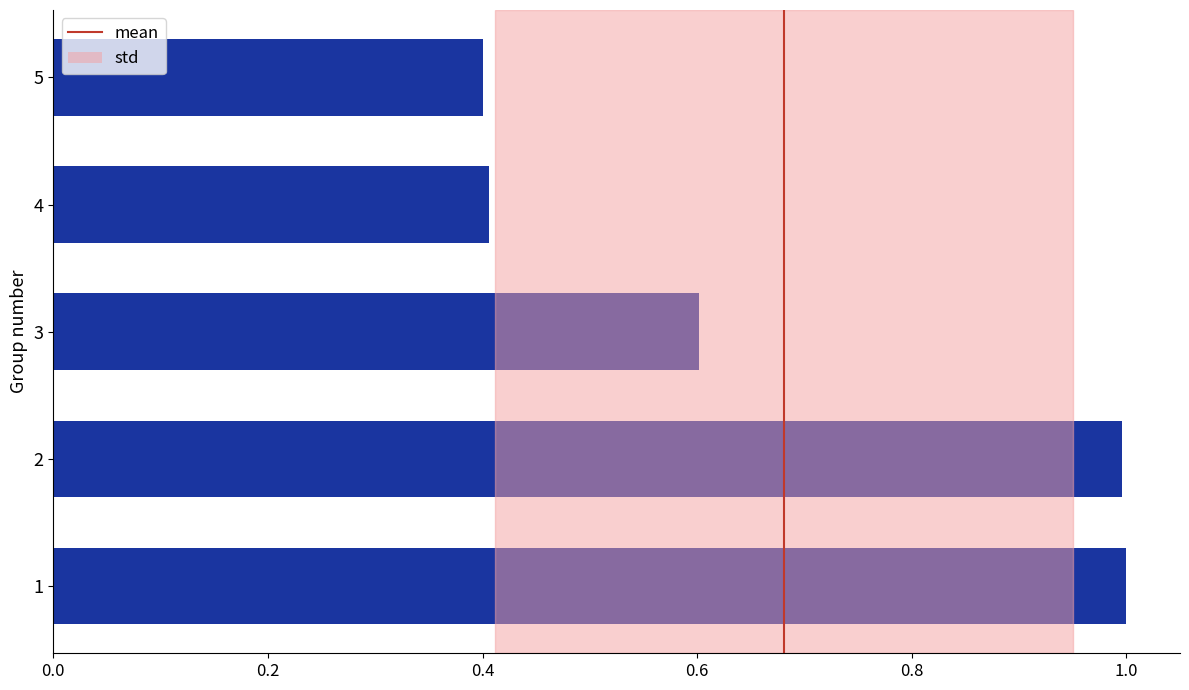

How many data points does each series have?

5